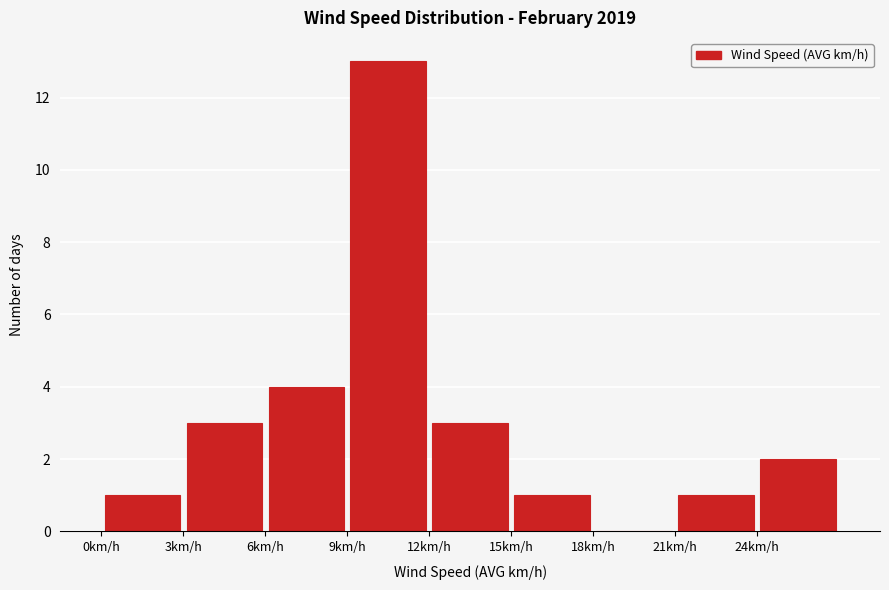

Reading left to right, list every bar in this chart as the range it spans on the x-axis followed by its height. The values are not printed on the chart, so give them approximately, as read against the axis.

0 to 3: 1
3 to 6: 3
6 to 9: 4
9 to 12: 13
12 to 15: 3
15 to 18: 1
18 to 21: 0
21 to 24: 1
24 to 27: 2